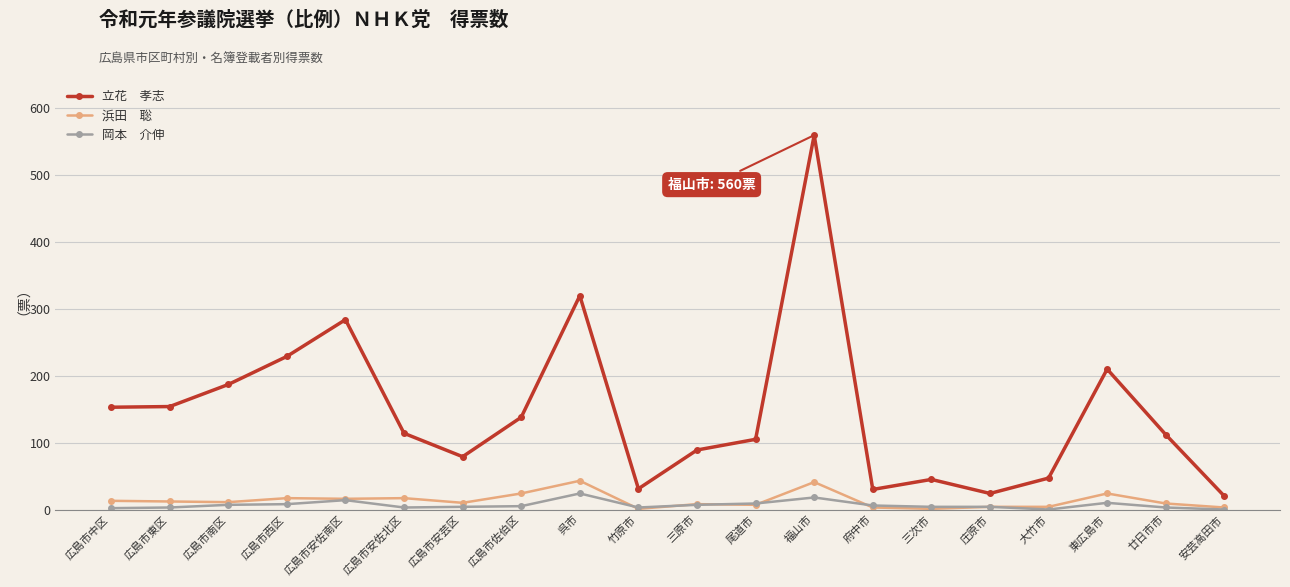

What is the maximum value shown in the chart?

560.0